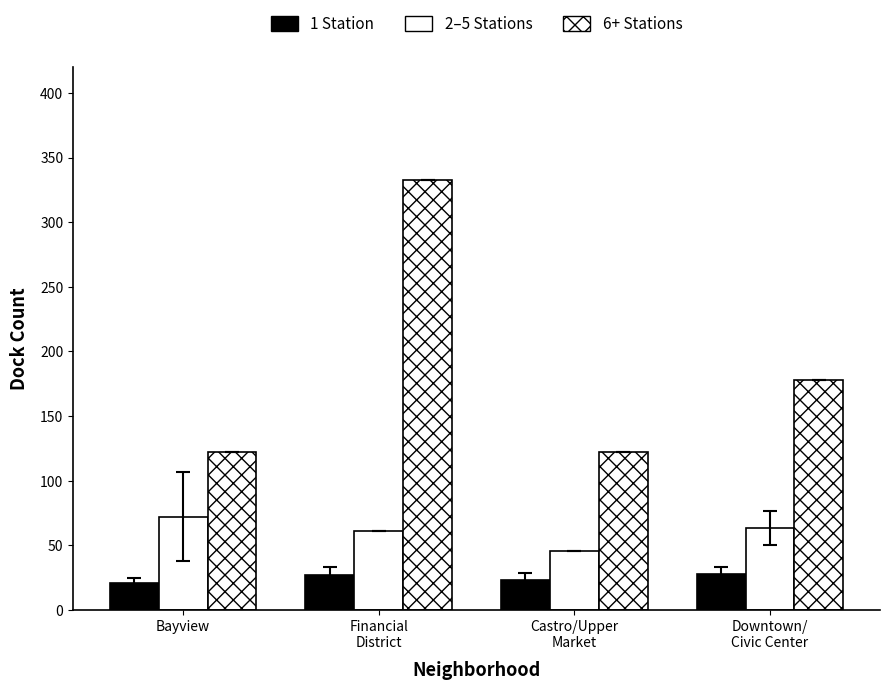

What is the average value of the 6+ Stations series?

188.8